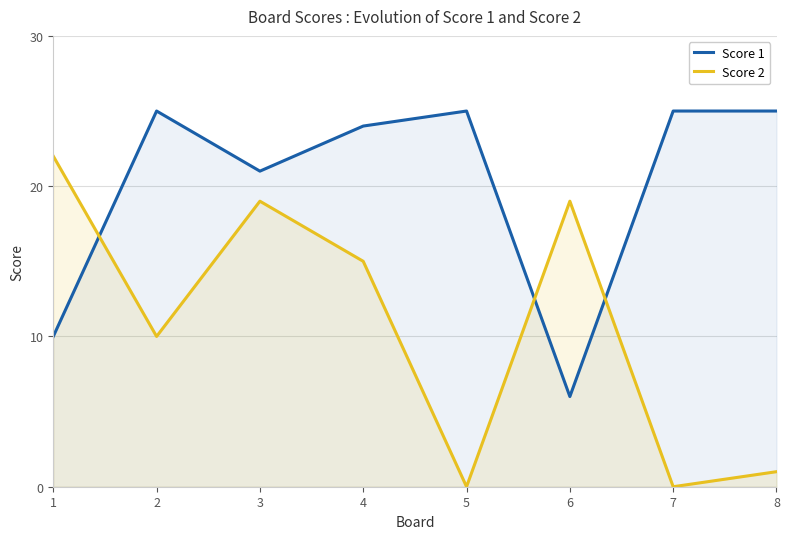

What is the highest value of the Score 1 series?

25